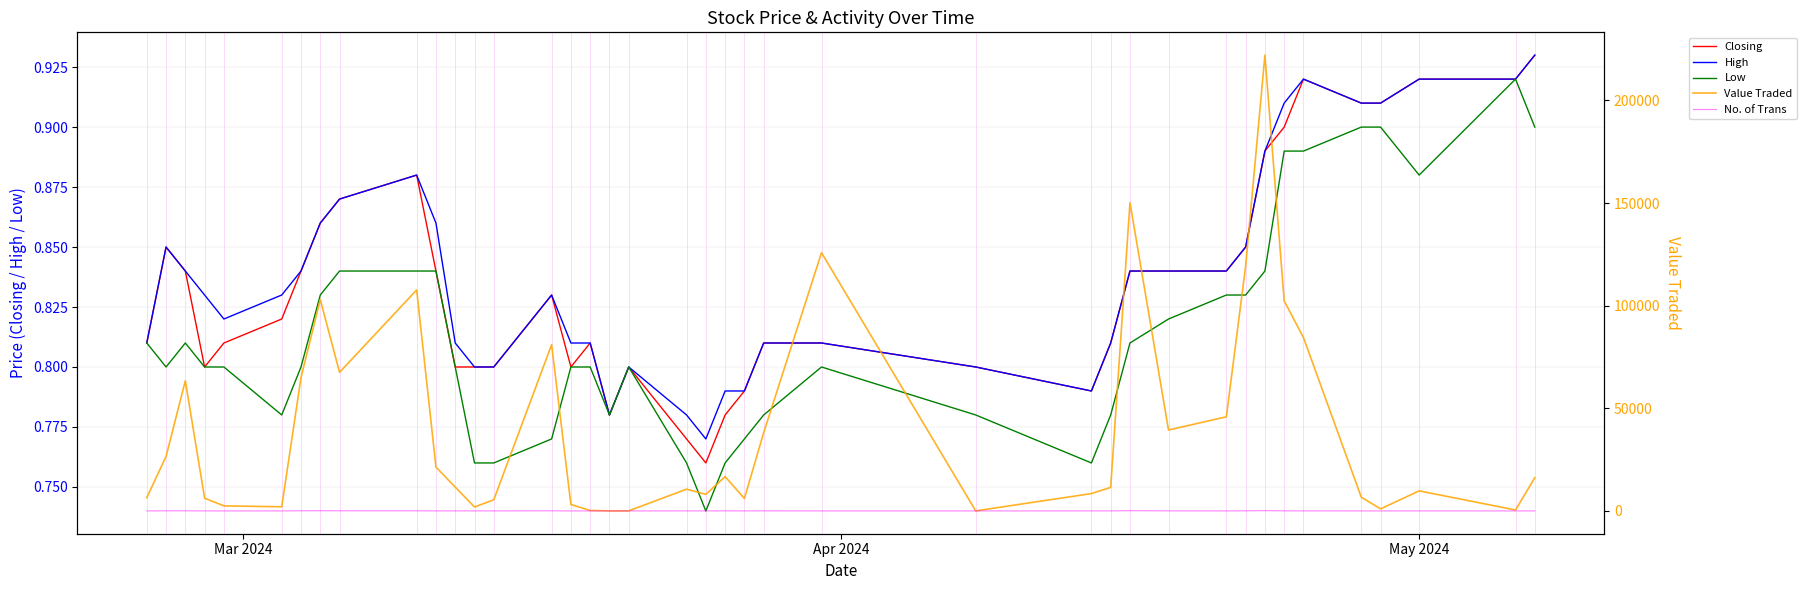

What is the minimum value shown in the chart?

0.7